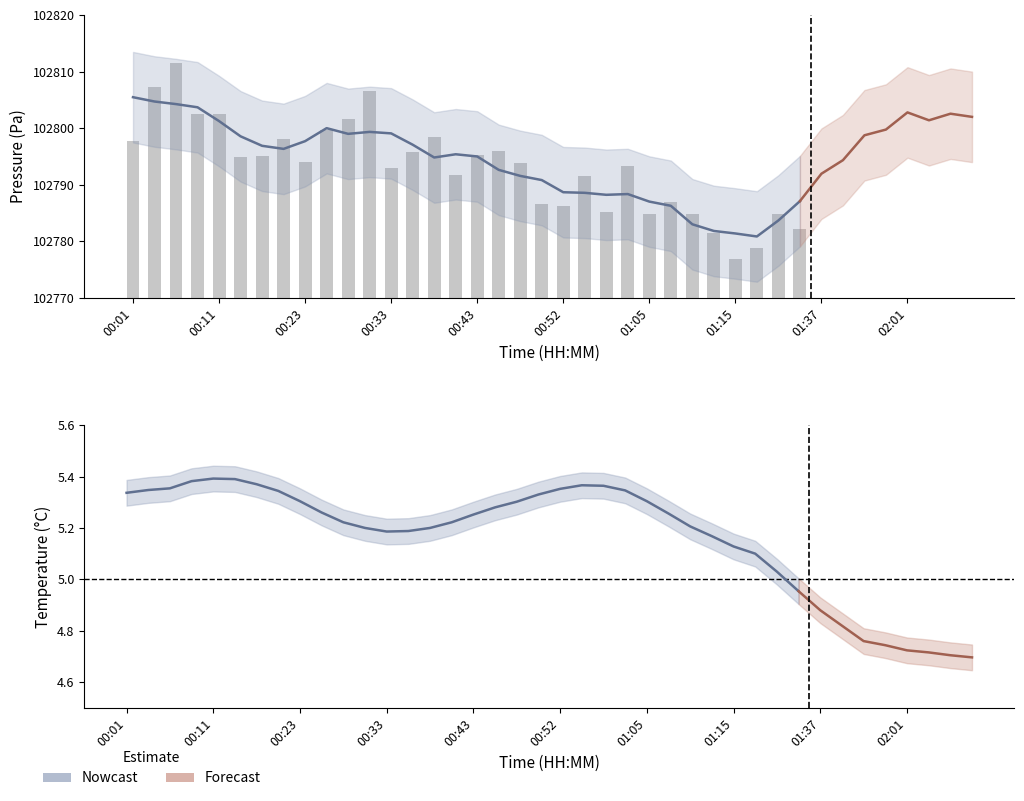

What is the difference between the temperature values at 18 and 11?

0.1